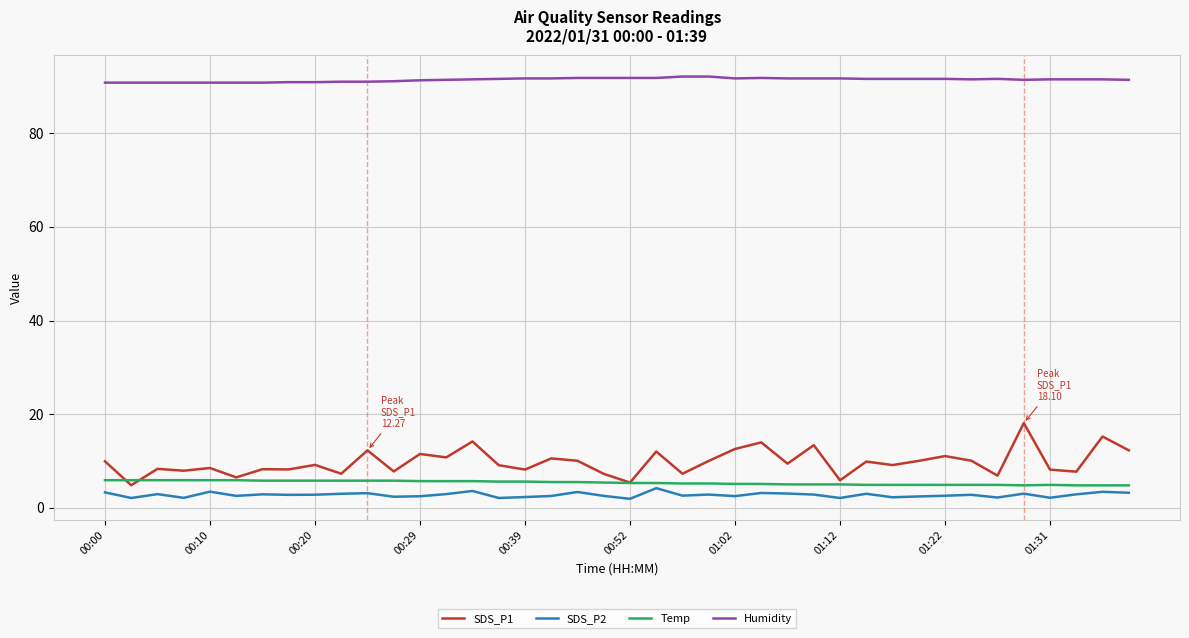

At how many categories does at least one series exceed 43?

40